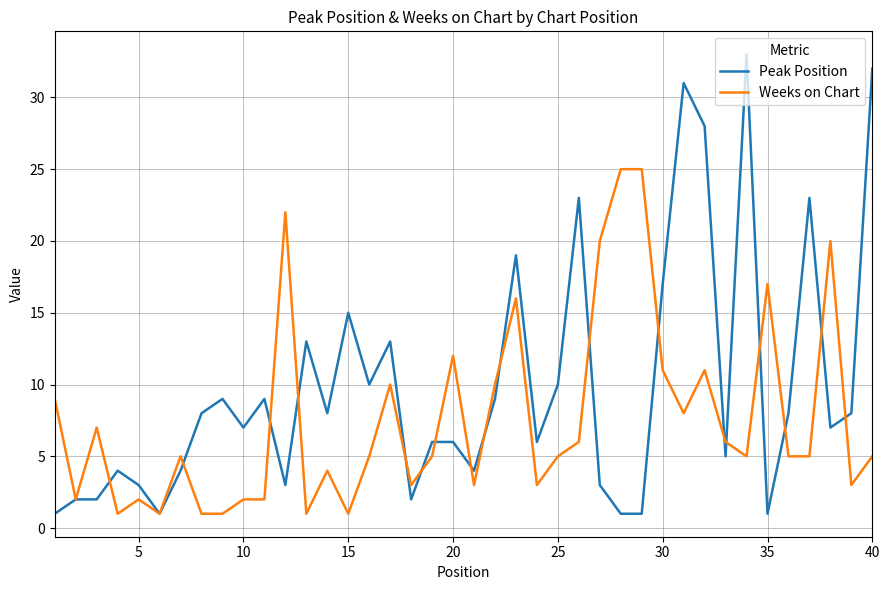

Rank the series by their average value, from lowest to highest.

Weeks on Chart, Peak Position